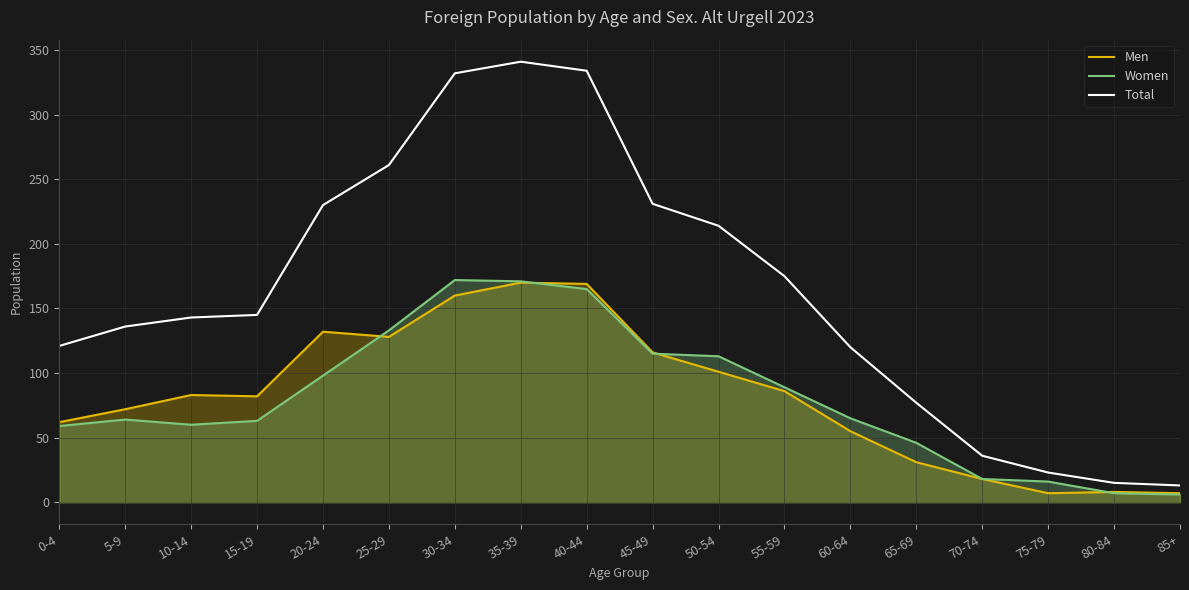

What is the difference between the highest and lowest values at 75-79?

16